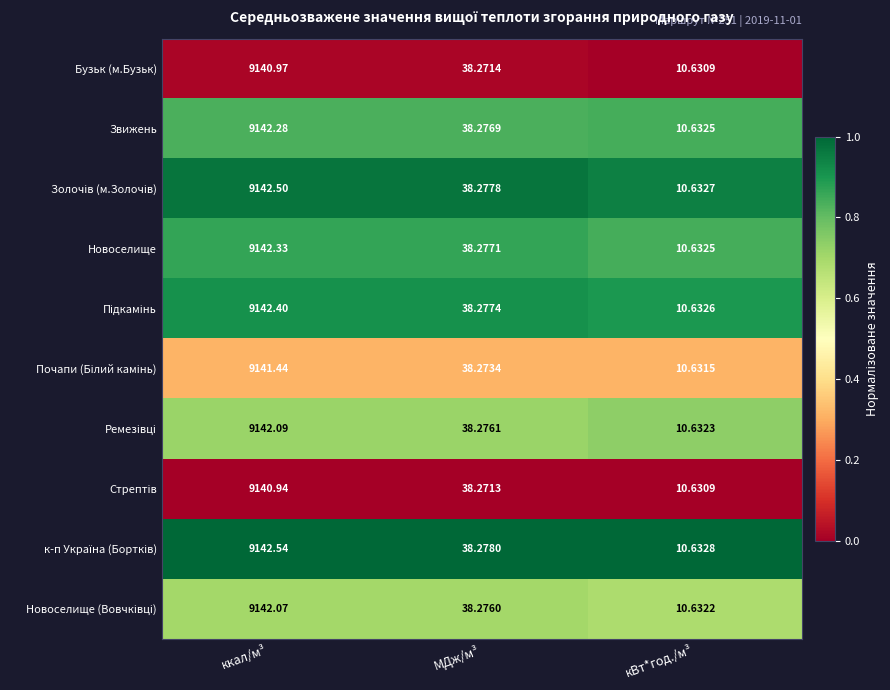

What is the greatest value displayed?

9142.5